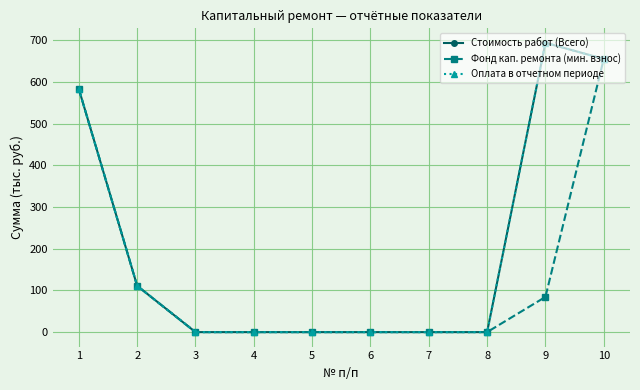

Is this an area chart (filled region under the line)?

No